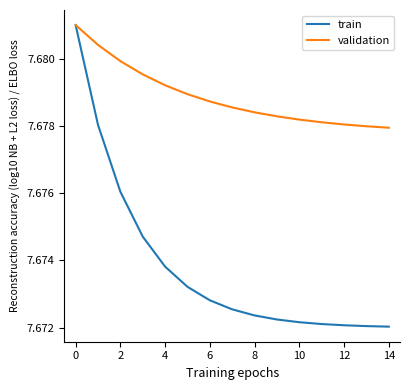

Which series has the largest range (max minus min)?

train